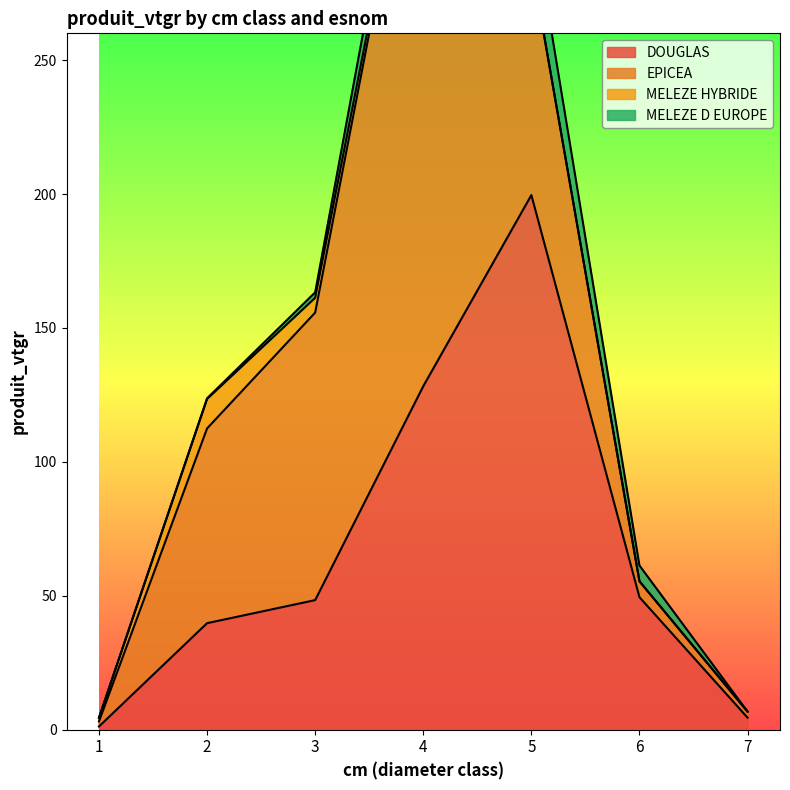

What is the difference between the second highest and second lowest values in the EPICEA series?

105.1